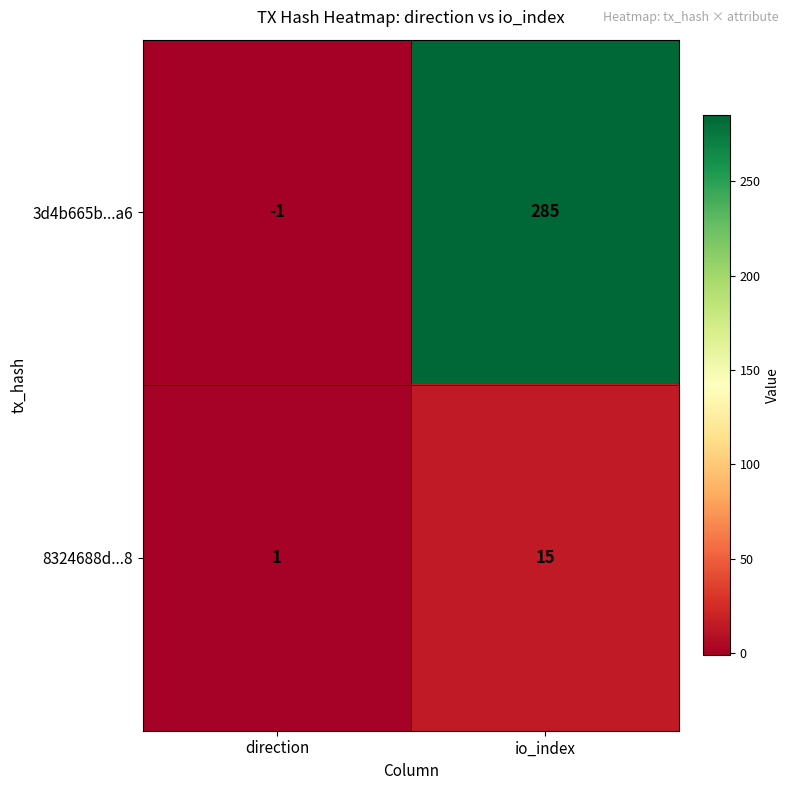

At which label is 8324688d...8 closest to 8?

direction